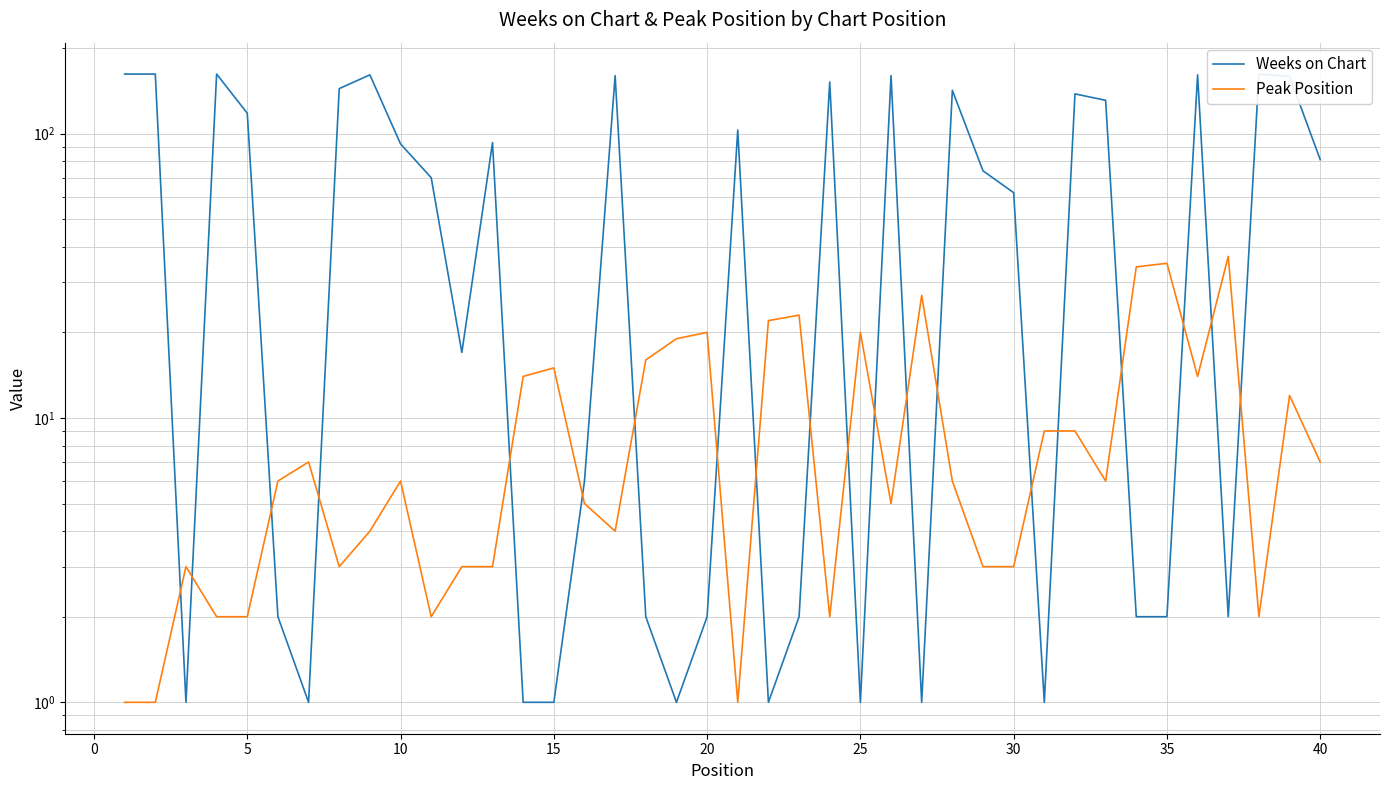

The value of Peak Position at 37 is 3. True or false?

False